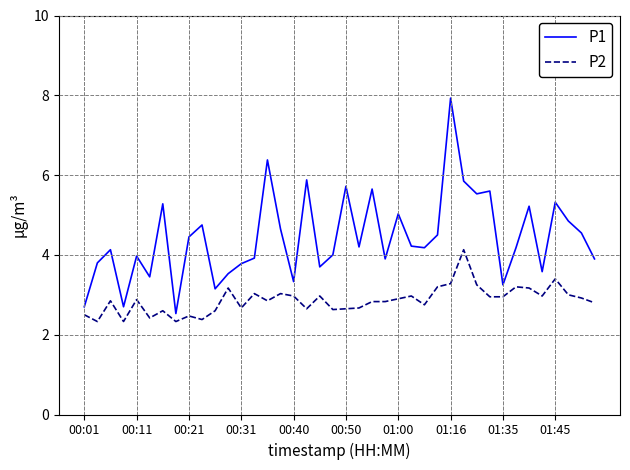

List the series in order of their overall mean, lowest first.

P2, P1